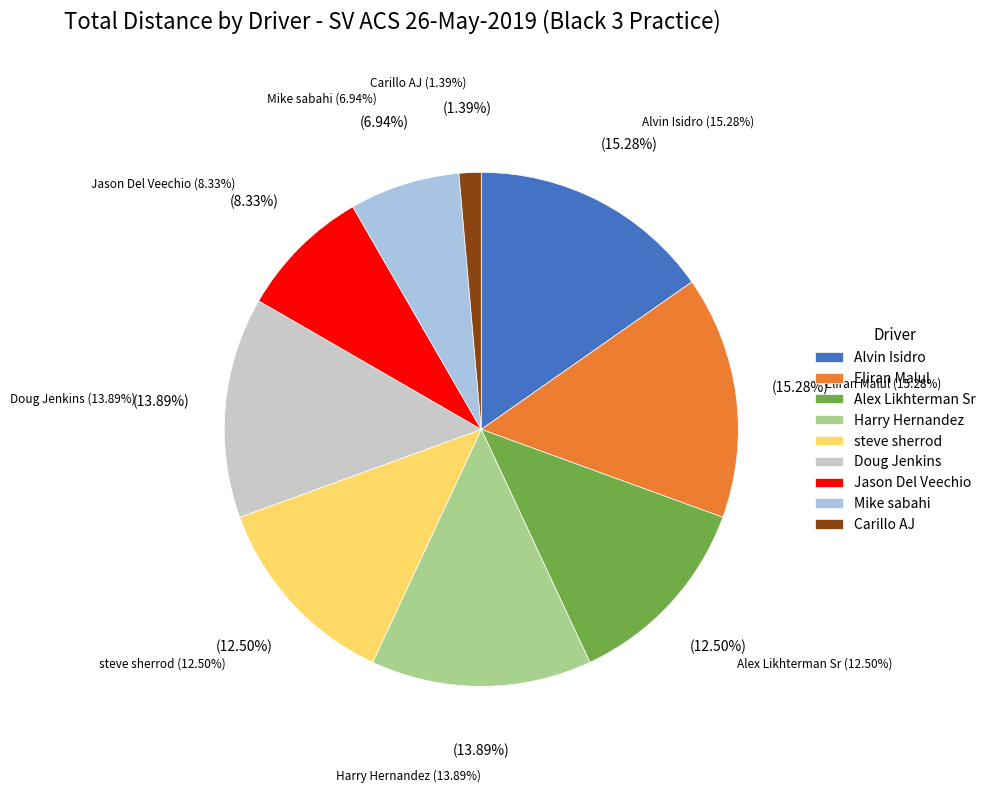

How many slices are in this pie chart?

9